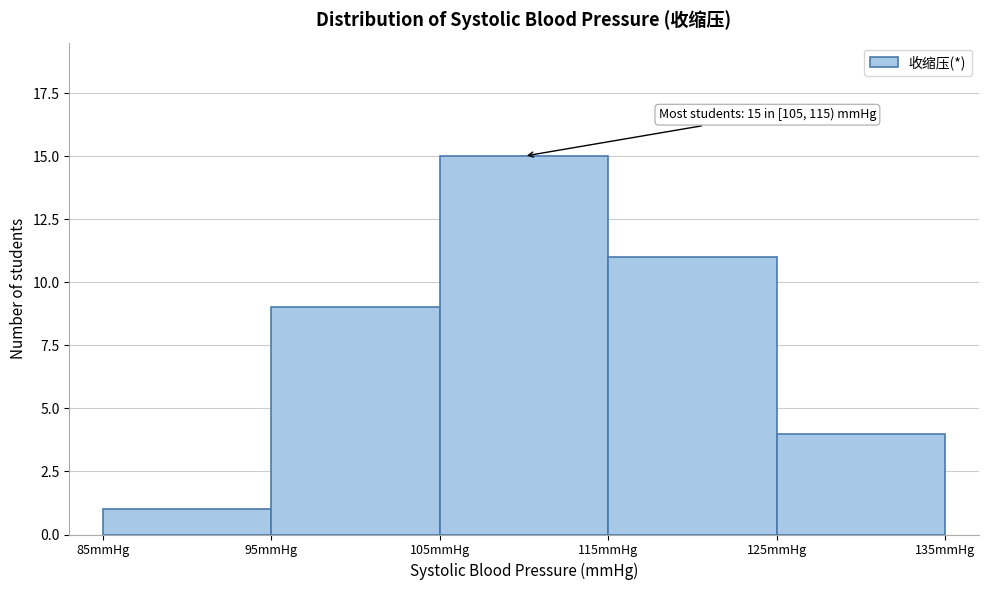

Over which range of the x-axis is the bar tallest?

105 to 115